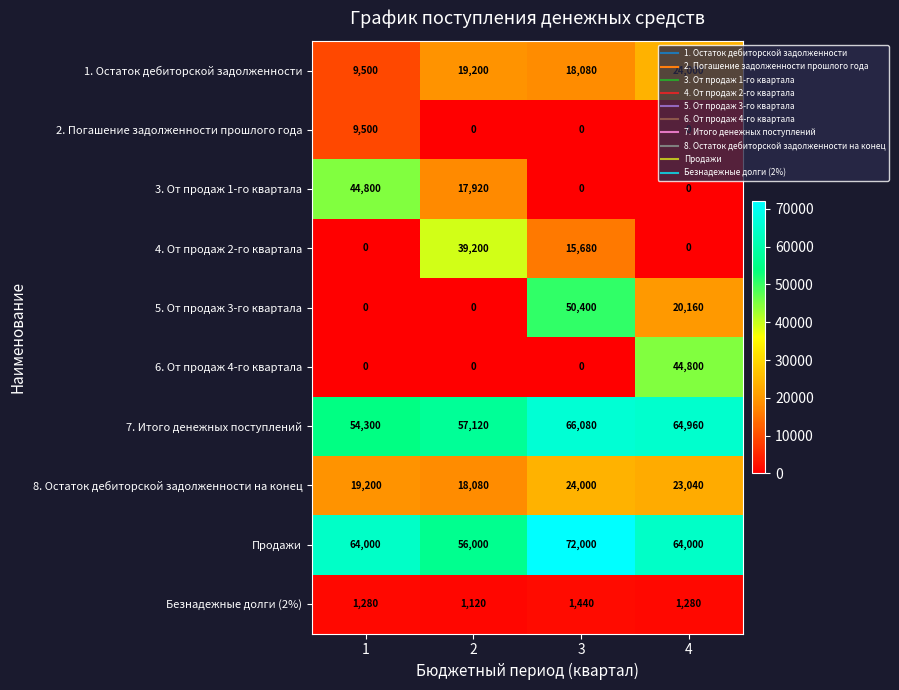

List the labels in order of 8. Остаток дебиторской задолженности на конец value, largest first.

3, 4, 1, 2